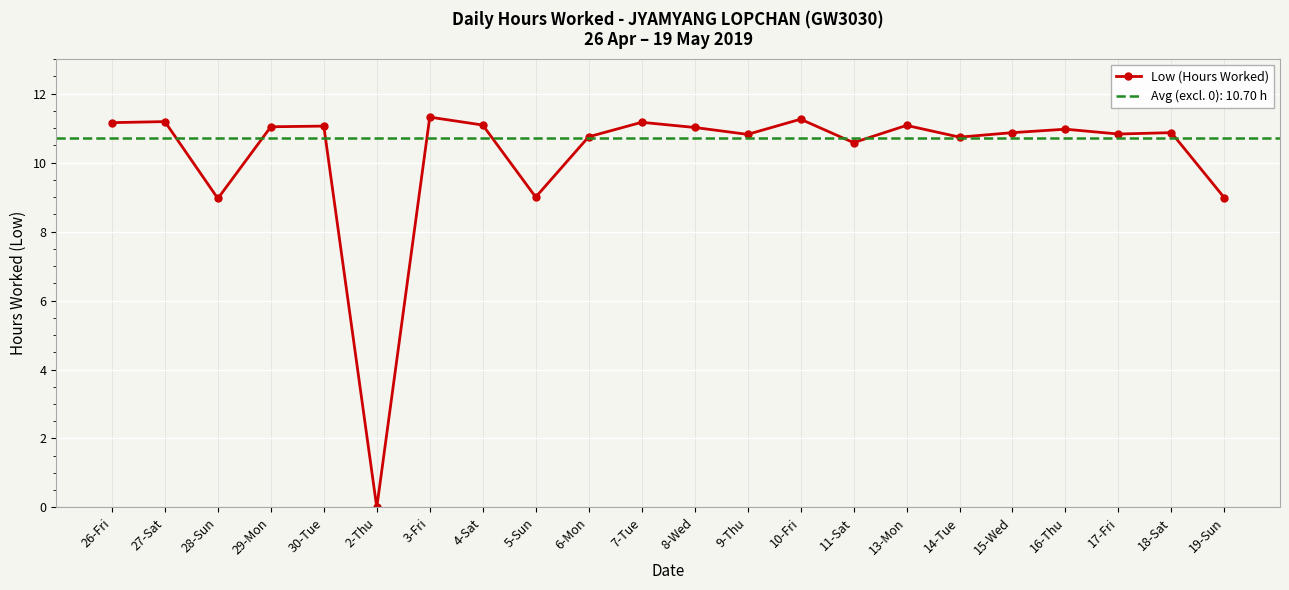

What is the label of the 22nd point from the right?

26-Fri